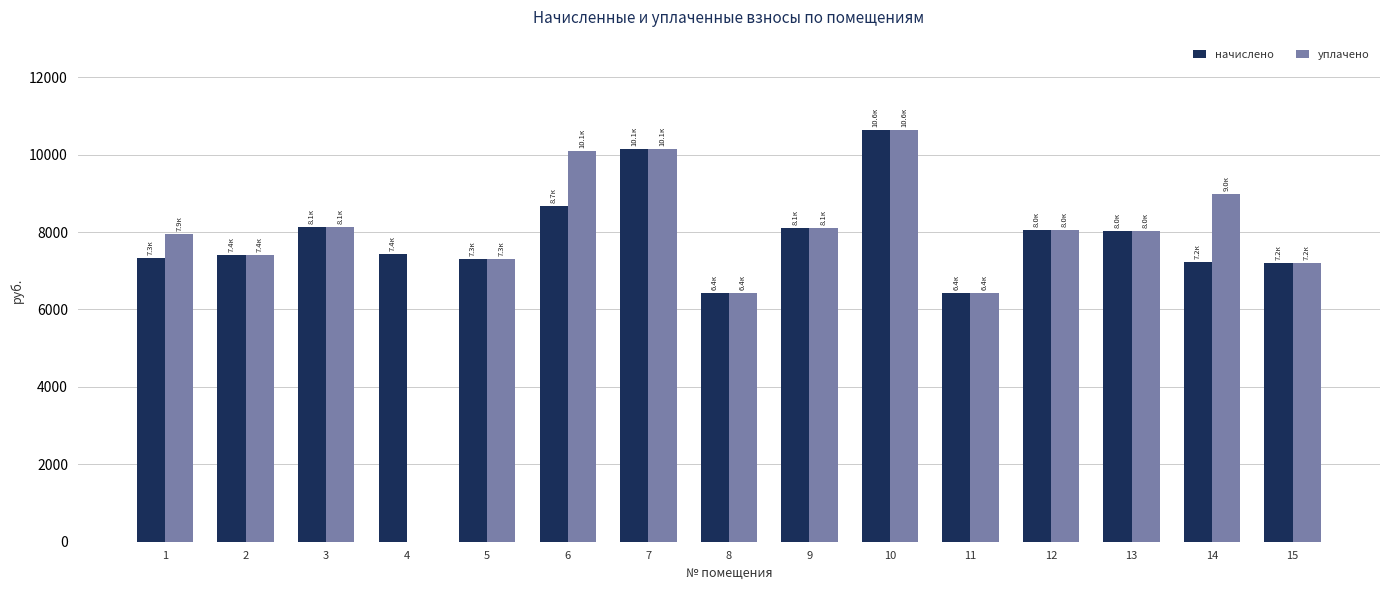

True or false: начислено has a value of 9766.0 at 15.

False